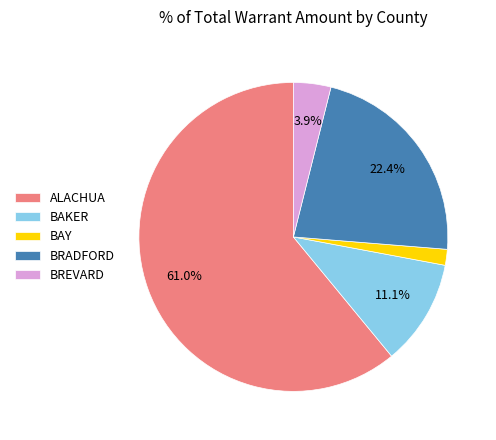

Combined, what portion of the pie is BRADFORD and ALACHUA?

83.3%